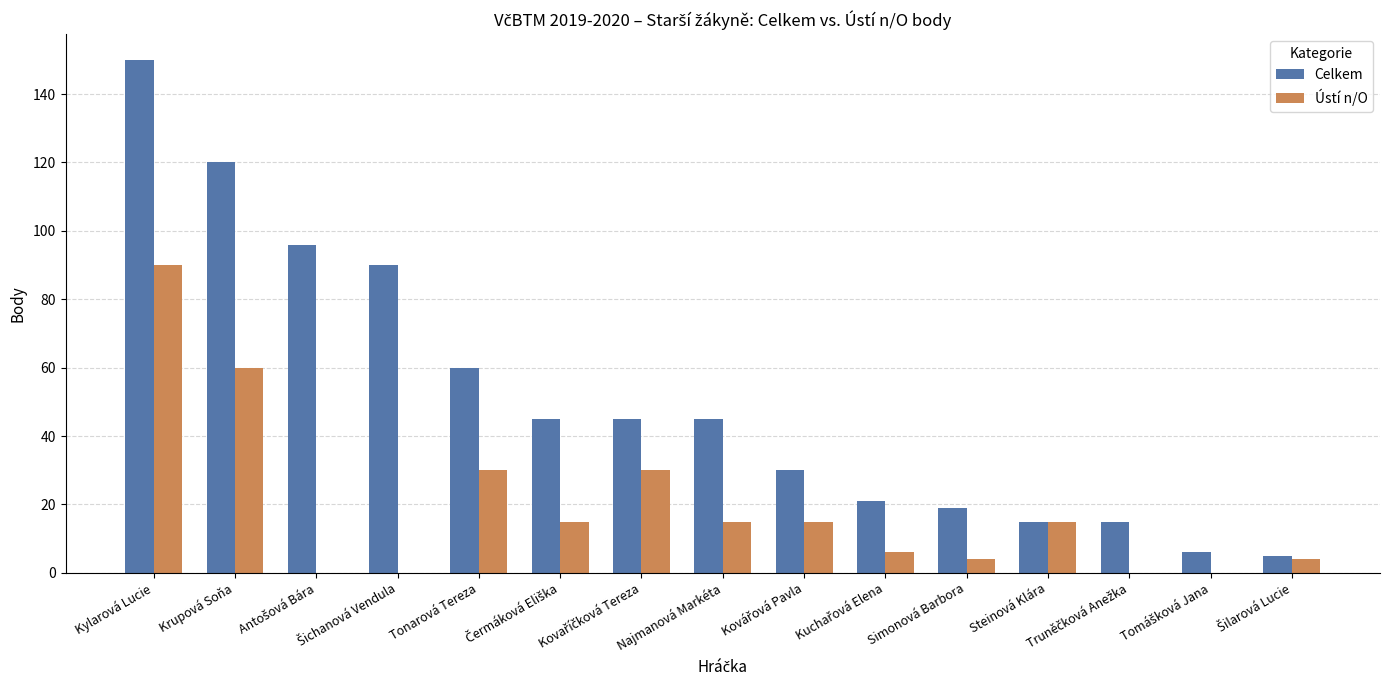

What is the highest value of the Celkem series?

150